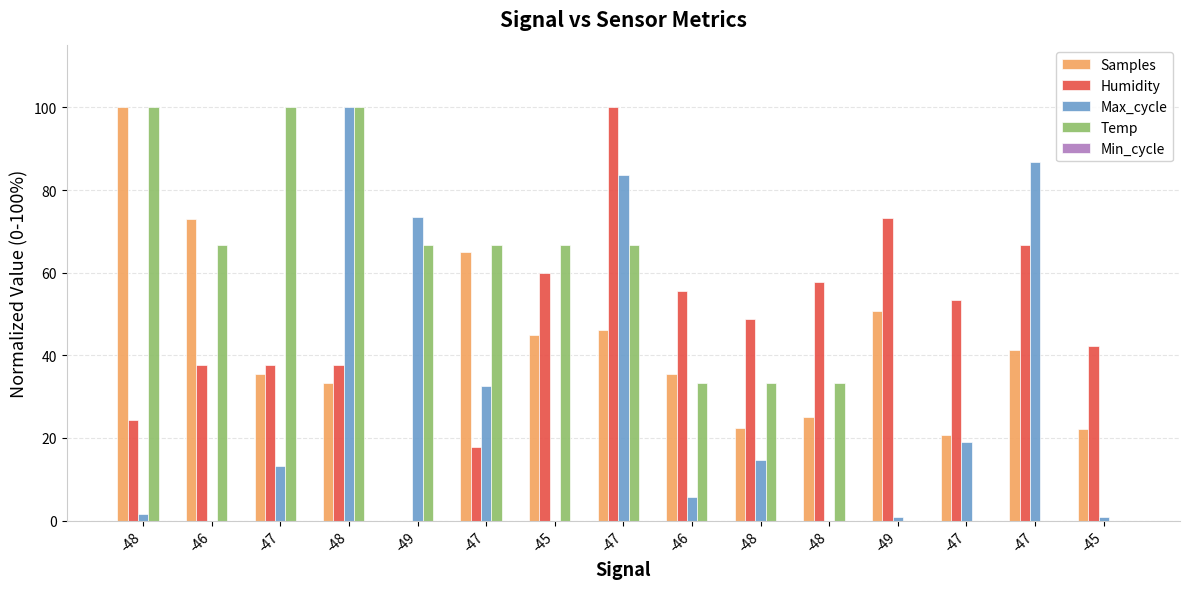

What is the label of the 13th bar from the left?

-47